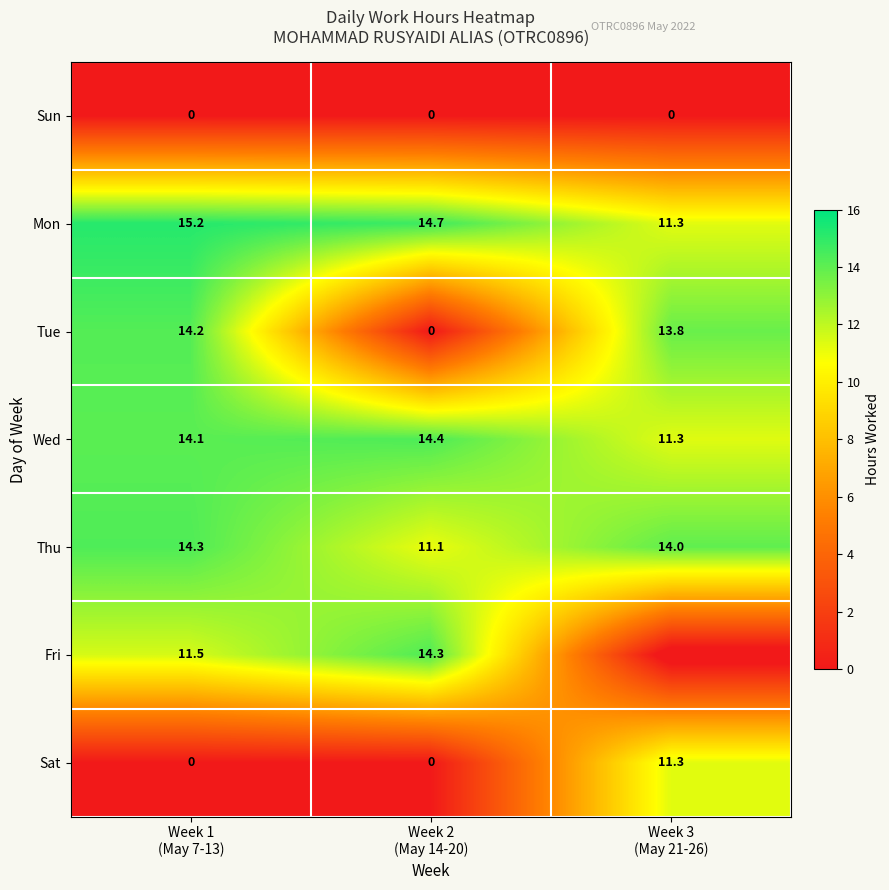

What is the difference between the maximum and minimum values in the Thu series?

3.2